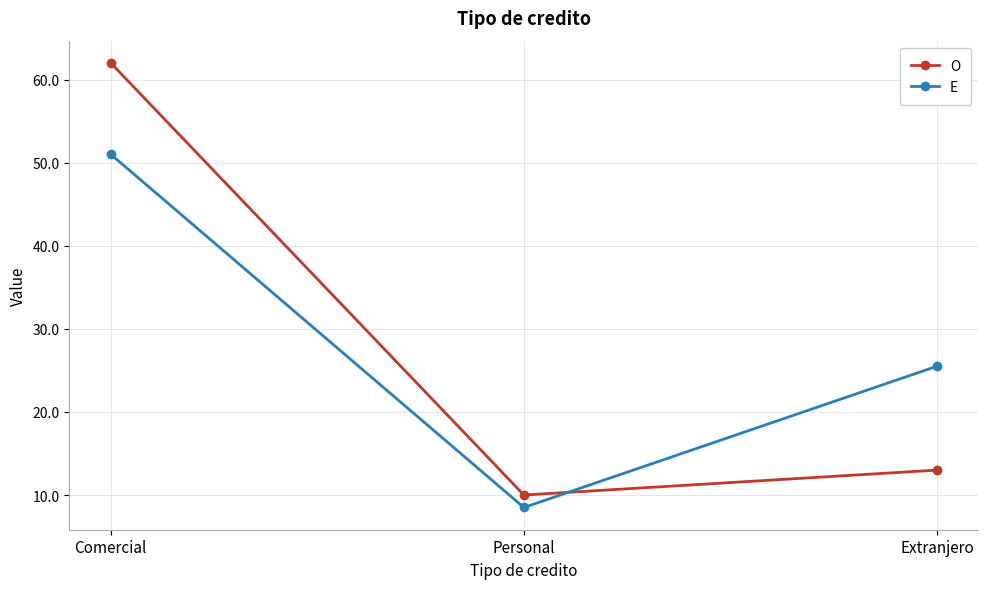

What is the value of the O point at the 1st from the left?

62.0